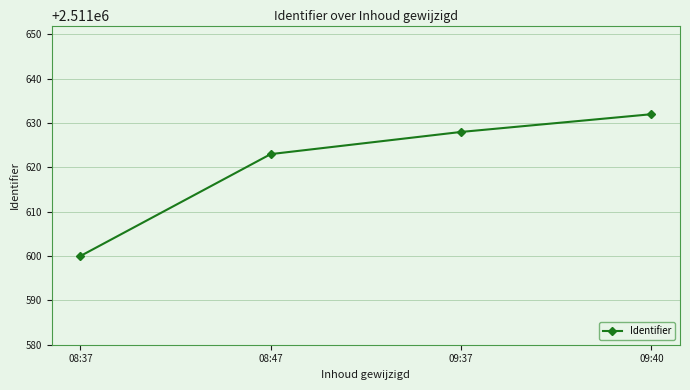

What is the value of the 4th point from the left?

2511632